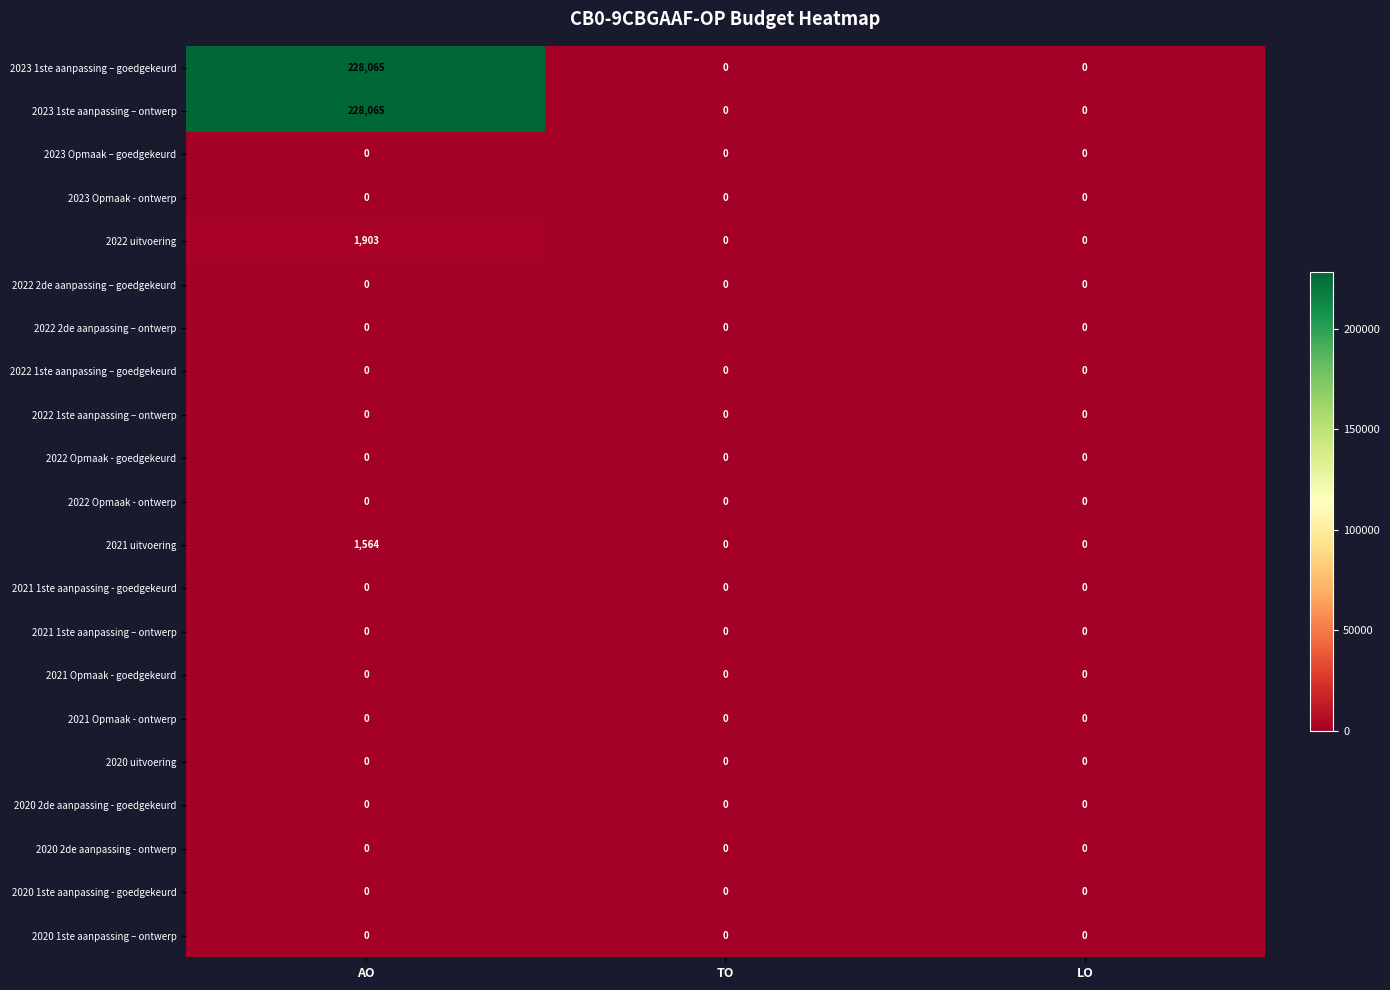

Count the number of data series in this chart.

21